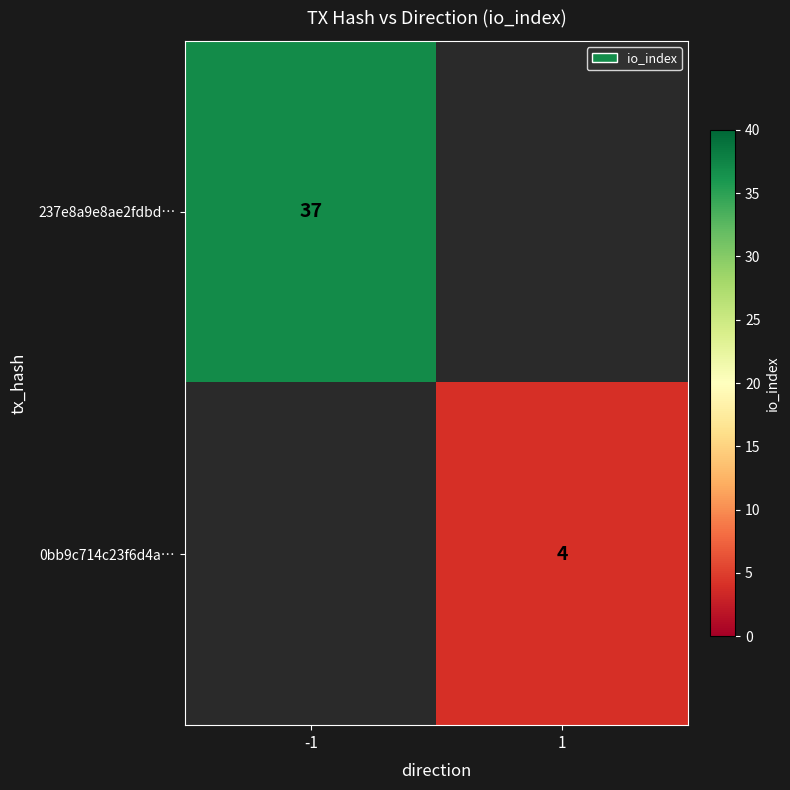

Which category has the lowest value across all series?

1